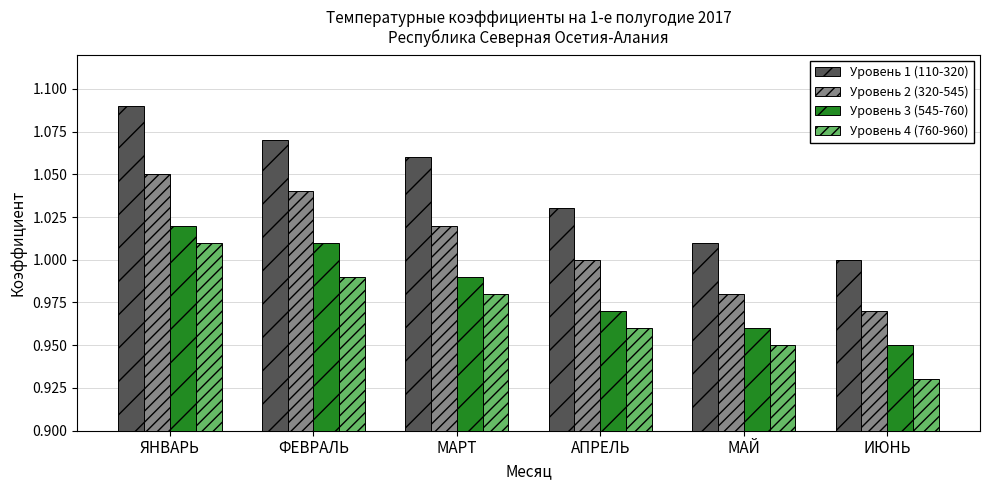

Which series has the widest spread of values?

Уровень 1 (110-320)